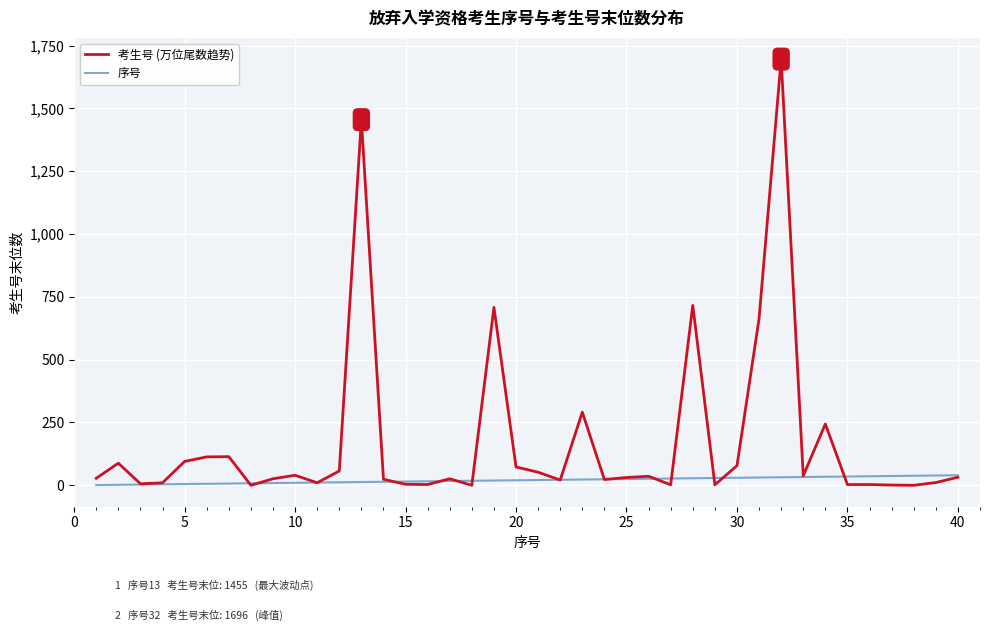

Which series has the largest range (max minus min)?

考生号 (万位尾数趋势)